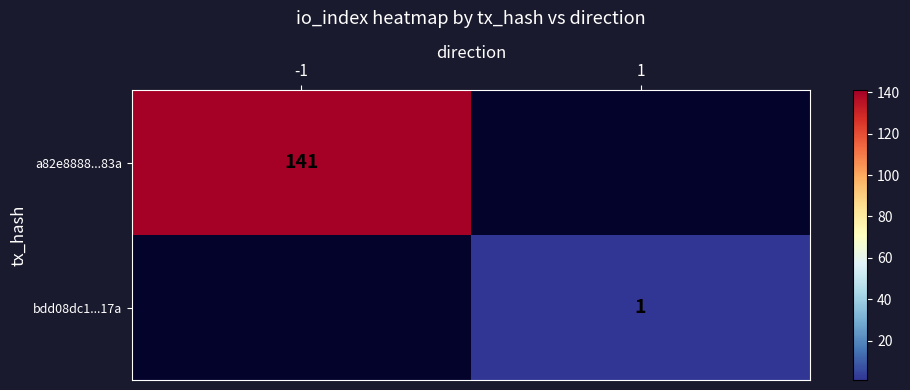

The value of a82e8888...83a at -1 is 50.5. True or false?

False